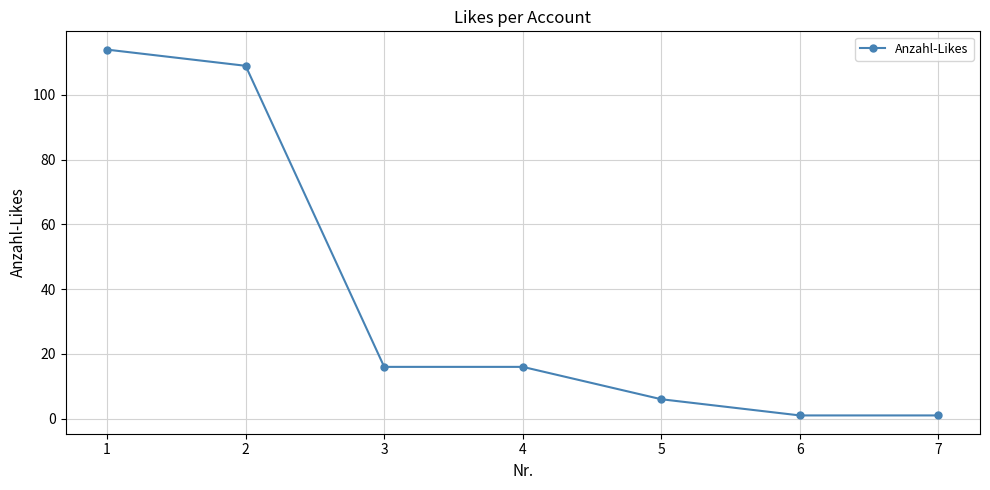

At which label does the data first exceed 16?

1